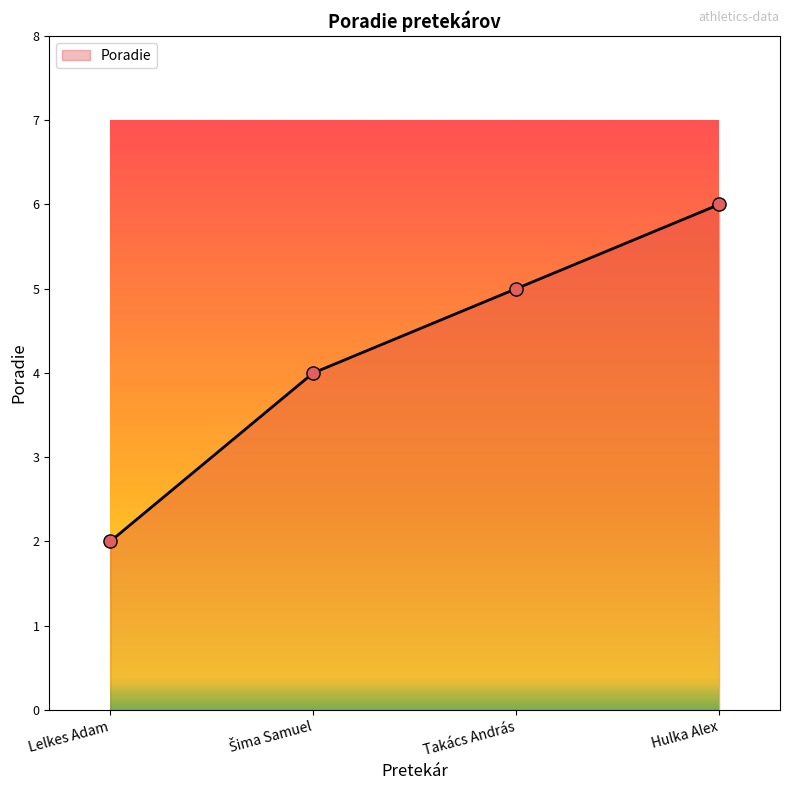

What is the change in value from Lelkes Adam to Hulka Alex?

+4